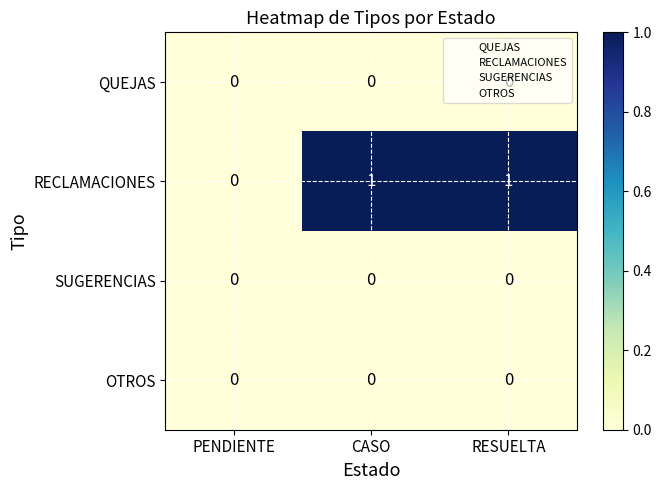

The value of QUEJAS at CASO is 0. True or false?

True